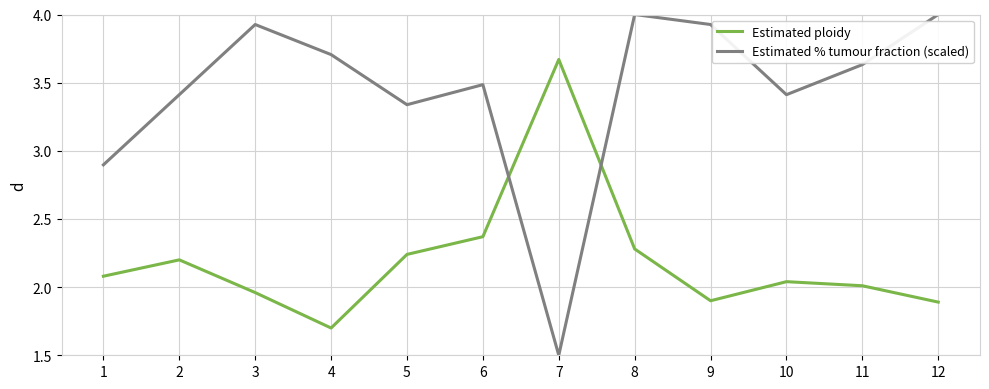

At which category does Estimated % tumour fraction (scaled) reach its first local valley?

5